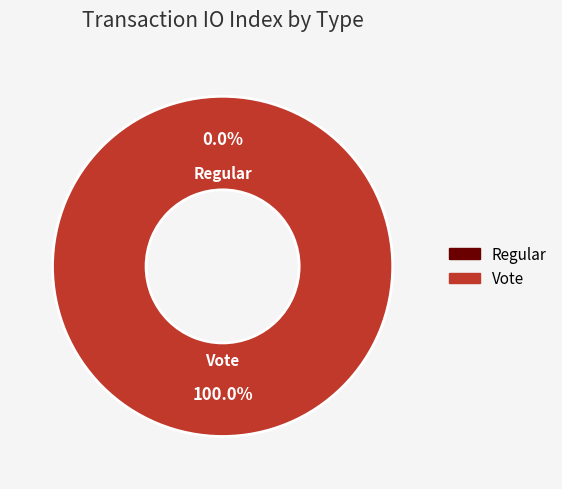

Which slice is the largest?

Vote